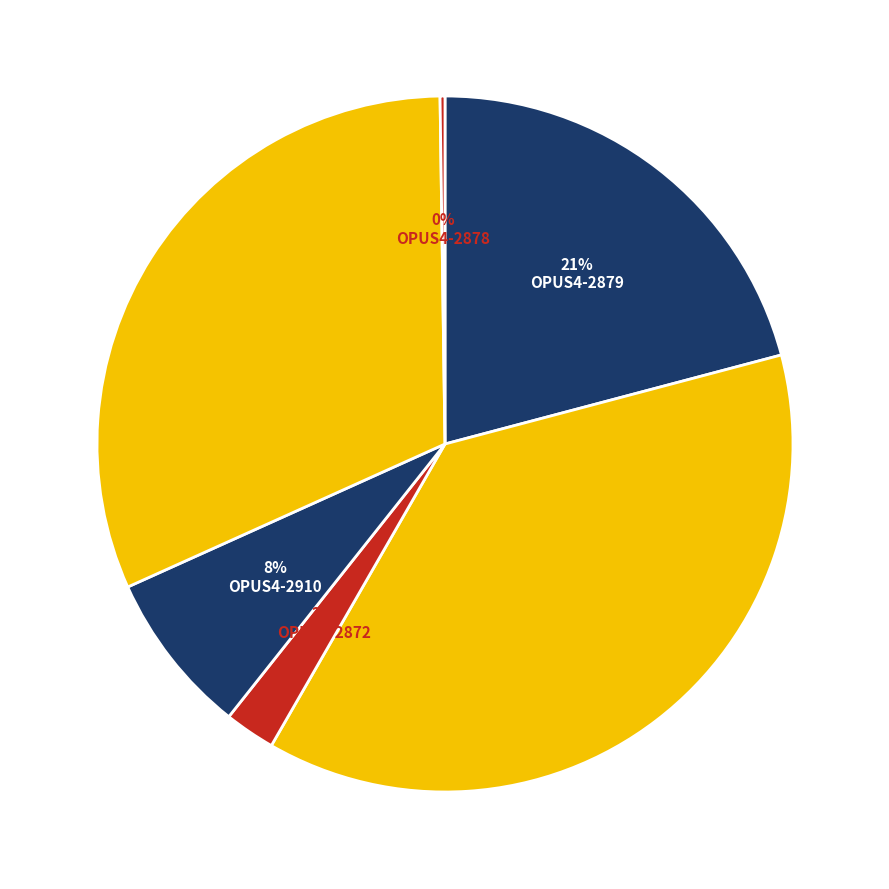

Which slice is the smallest?

OPUS4-2878